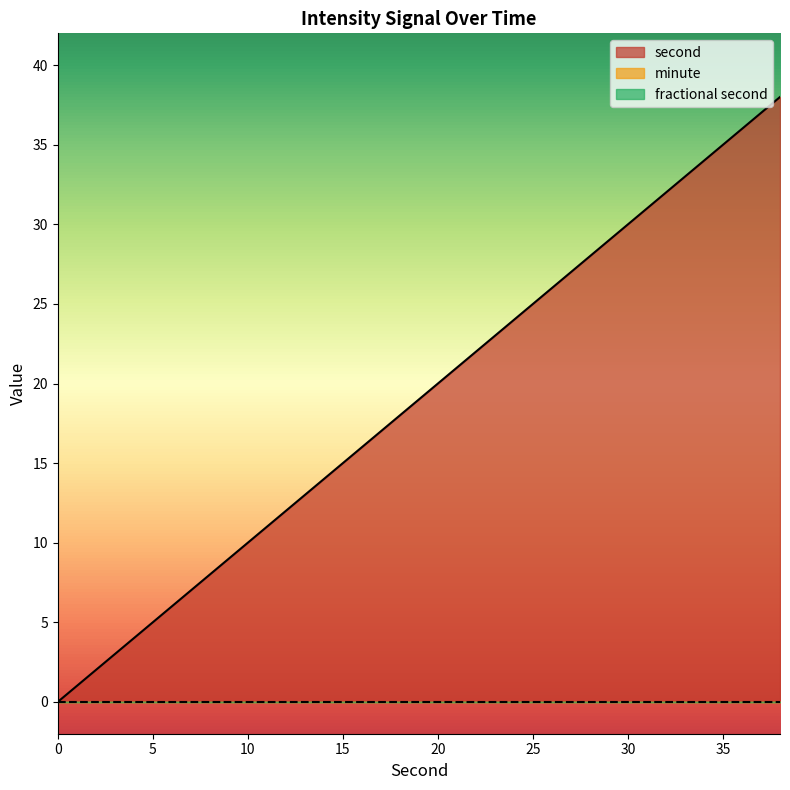

Reading left to right, transcribe all the data shown in this chart.

second: 0=0	2=2	4=4	6=6	8=8	10=10	12=12	14=14	16=16	18=18	20=20	22=22	24=24	26=26	28=28	30=30	32=32	34=34	36=36	38=38
minute: 0=0	2=0	4=0	6=0	8=0	10=0	12=0	14=0	16=0	18=0	20=0	22=0	24=0	26=0	28=0	30=0	32=0	34=0	36=0	38=0
fractional second: 0=0	2=0	4=0	6=0	8=0	10=0	12=0	14=0	16=0	18=0	20=0	22=0	24=0	26=0	28=0	30=0	32=0	34=0	36=0	38=0